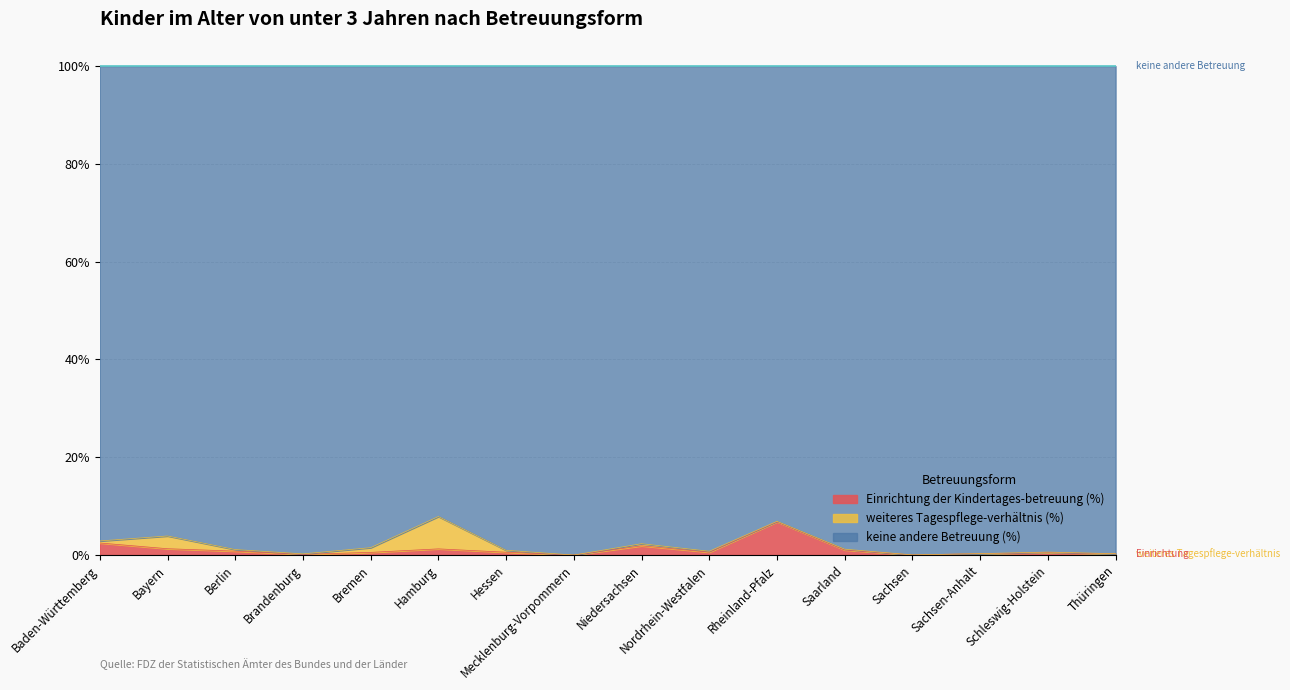

Does the chart have visible grid lines?

Yes